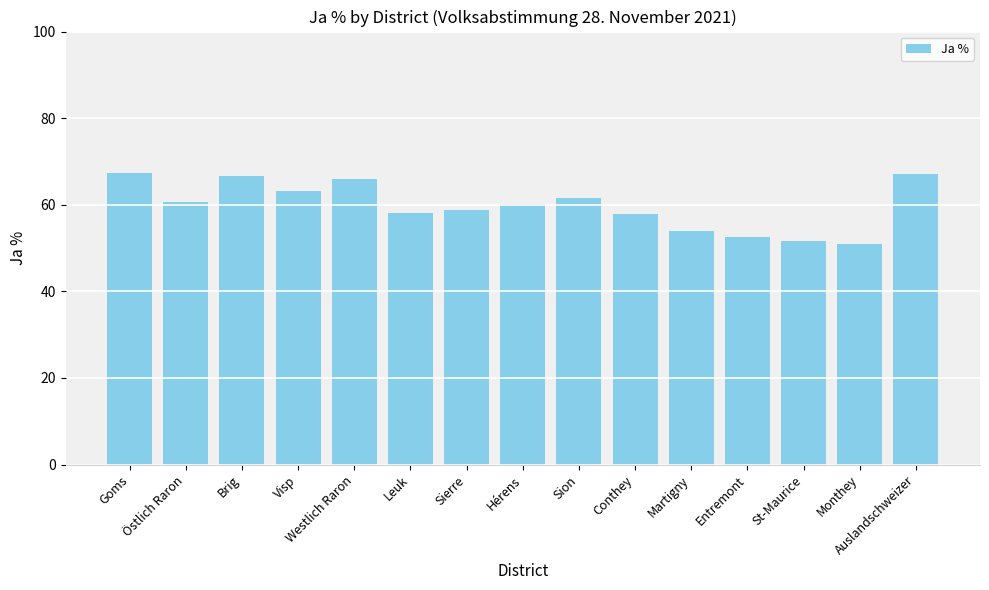

Approximately how many times larger is the value at Westlich Raron compared to Auslandschweizer?

1.0